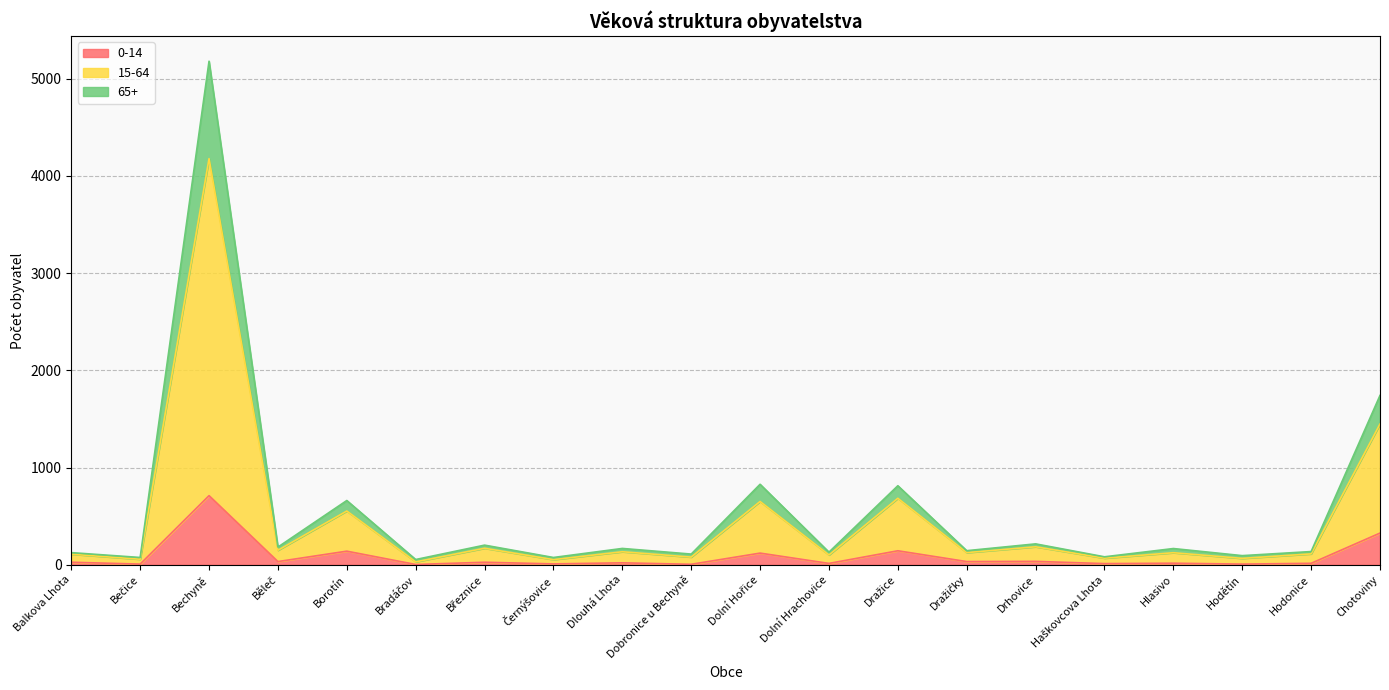

True or false: 0-14 and 15-64 intersect in this chart.

False